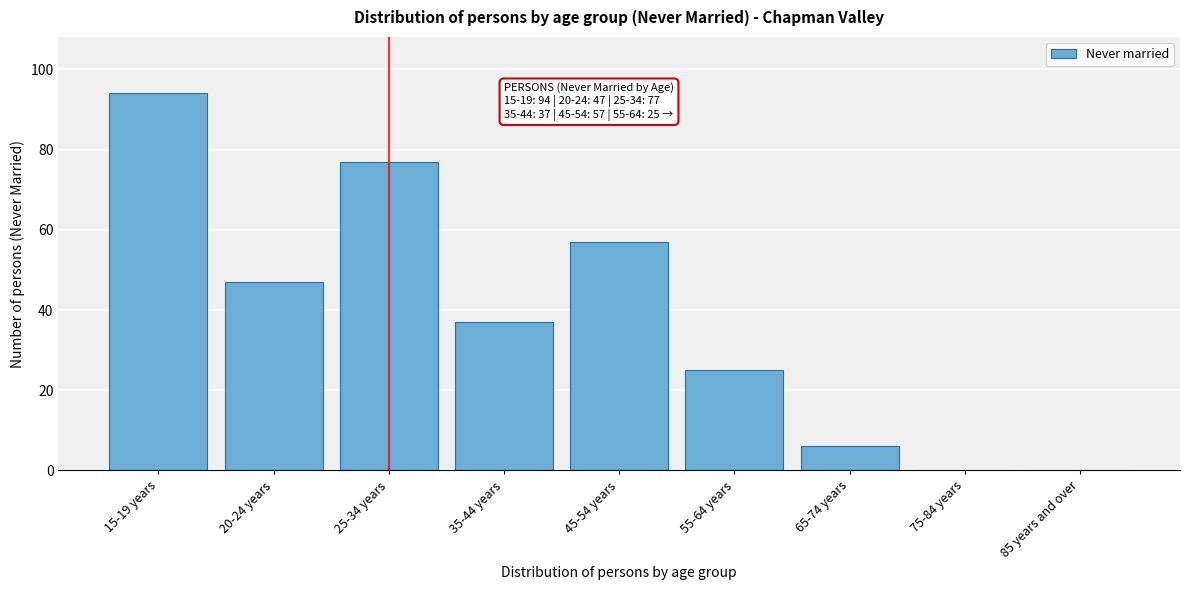

Reading right to left, what are all the values shown in this chart?

85 years and over=0	75-84 years=0	65-74 years=6	55-64 years=25	45-54 years=57	35-44 years=37	25-34 years=77	20-24 years=47	15-19 years=94